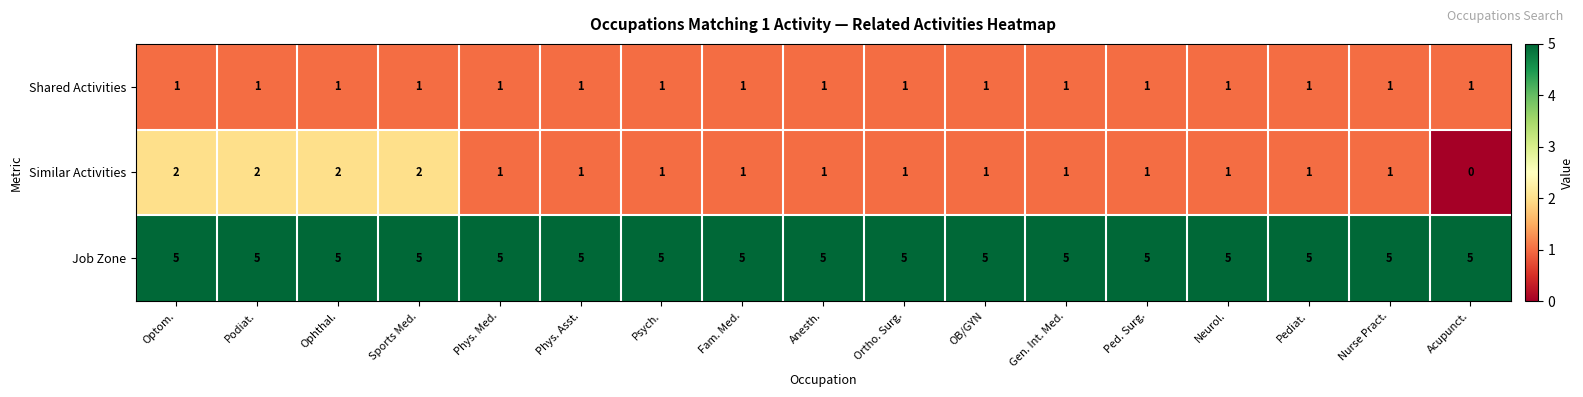

List the series in order of their peak value, lowest first.

Shared Activities, Similar Activities, Job Zone